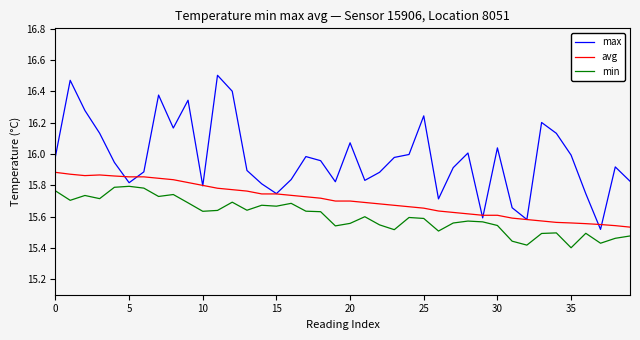

Which series ends up on top after the final intersection of max and min?

max